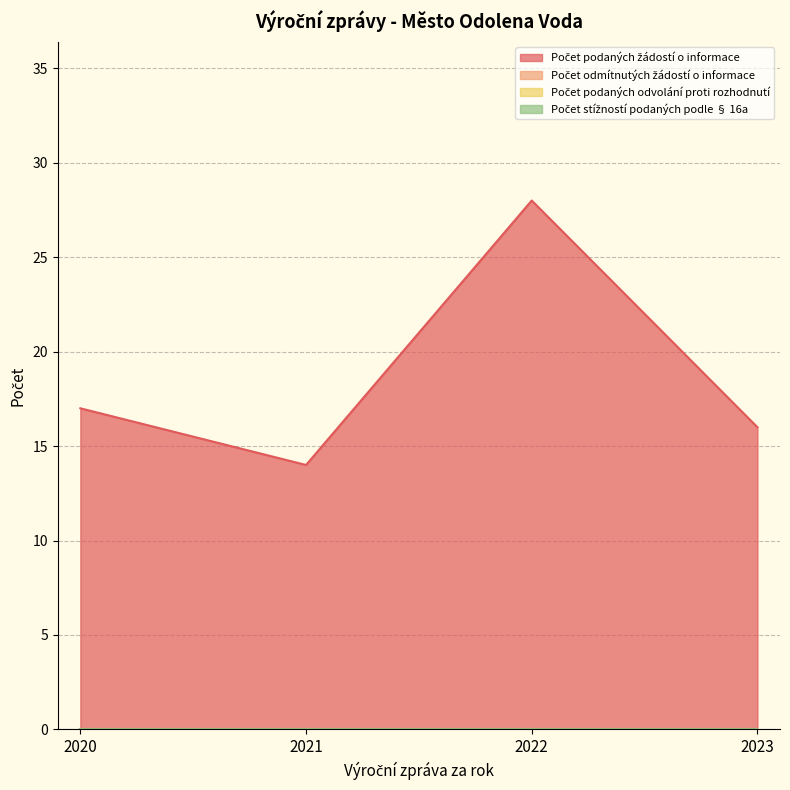

Which category has the highest value in the Počet podaných odvolání proti rozhodnutí series?

2020